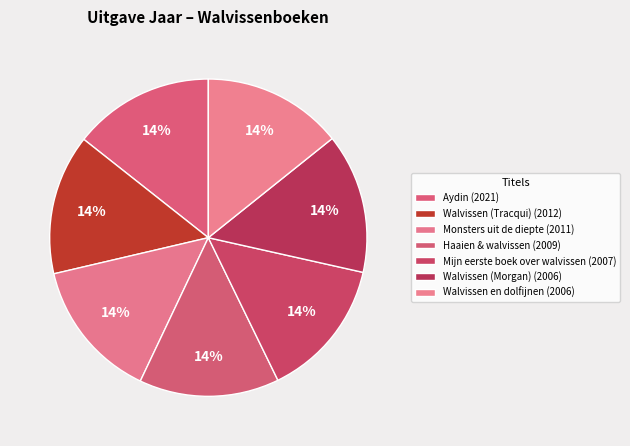

Count the number of slices in the pie.

7